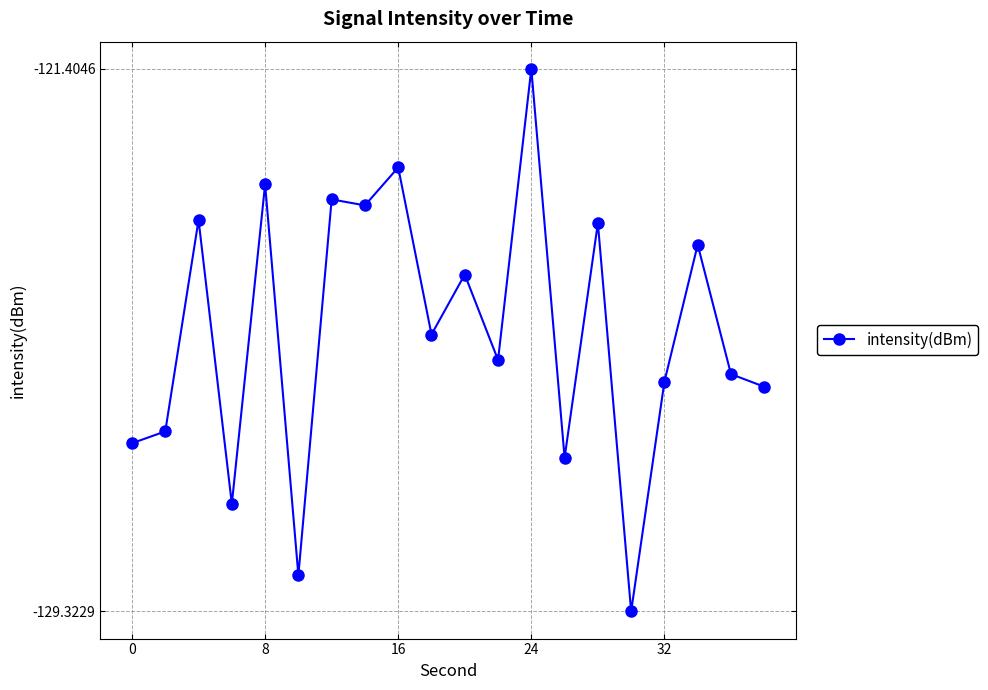

True or false: there are more than 2 points higher than both neighbors.

True